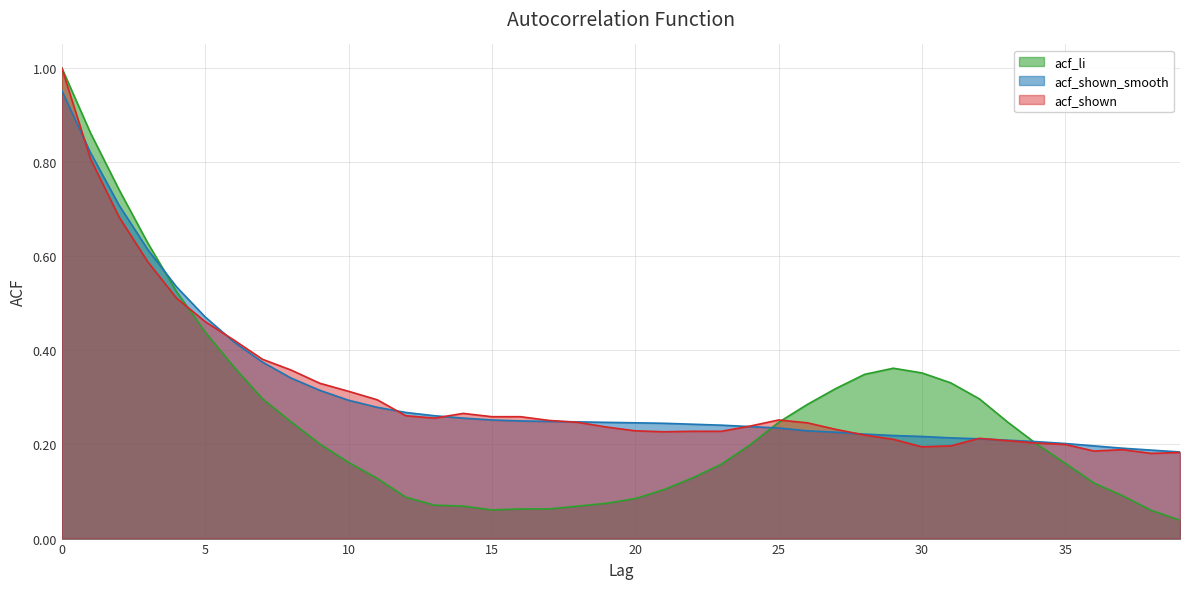

Reading left to right, transcribe all the data shown in this chart.

acf_shown: 0=1.0	1=0.8	2=0.7	3=0.6	4=0.5	5=0.5	6=0.4	7=0.4	8=0.4	9=0.3	10=0.3	11=0.3	12=0.3	13=0.3	14=0.3	15=0.3	16=0.3	17=0.3	18=0.2	19=0.2	20=0.2	21=0.2	22=0.2	23=0.2	24=0.2	25=0.3	26=0.2	27=0.2	28=0.2	29=0.2	30=0.2	31=0.2	32=0.2	33=0.2	34=0.2	35=0.2	36=0.2	37=0.2	38=0.2	39=0.2
acf_shown_smooth: 0=1.0	1=0.8	2=0.7	3=0.6	4=0.5	5=0.5	6=0.4	7=0.4	8=0.3	9=0.3	10=0.3	11=0.3	12=0.3	13=0.3	14=0.3	15=0.3	16=0.2	17=0.2	18=0.2	19=0.2	20=0.2	21=0.2	22=0.2	23=0.2	24=0.2	25=0.2	26=0.2	27=0.2	28=0.2	29=0.2	30=0.2	31=0.2	32=0.2	33=0.2	34=0.2	35=0.2	36=0.2	37=0.2	38=0.2	39=0.2
acf_li: 0=1.0	1=0.9	2=0.7	3=0.6	4=0.5	5=0.4	6=0.4	7=0.3	8=0.2	9=0.2	10=0.2	11=0.1	12=0.1	13=0.1	14=0.1	15=0.1	16=0.1	17=0.1	18=0.1	19=0.1	20=0.1	21=0.1	22=0.1	23=0.2	24=0.2	25=0.2	26=0.3	27=0.3	28=0.3	29=0.4	30=0.4	31=0.3	32=0.3	33=0.2	34=0.2	35=0.2	36=0.1	37=0.1	38=0.1	39=0.0